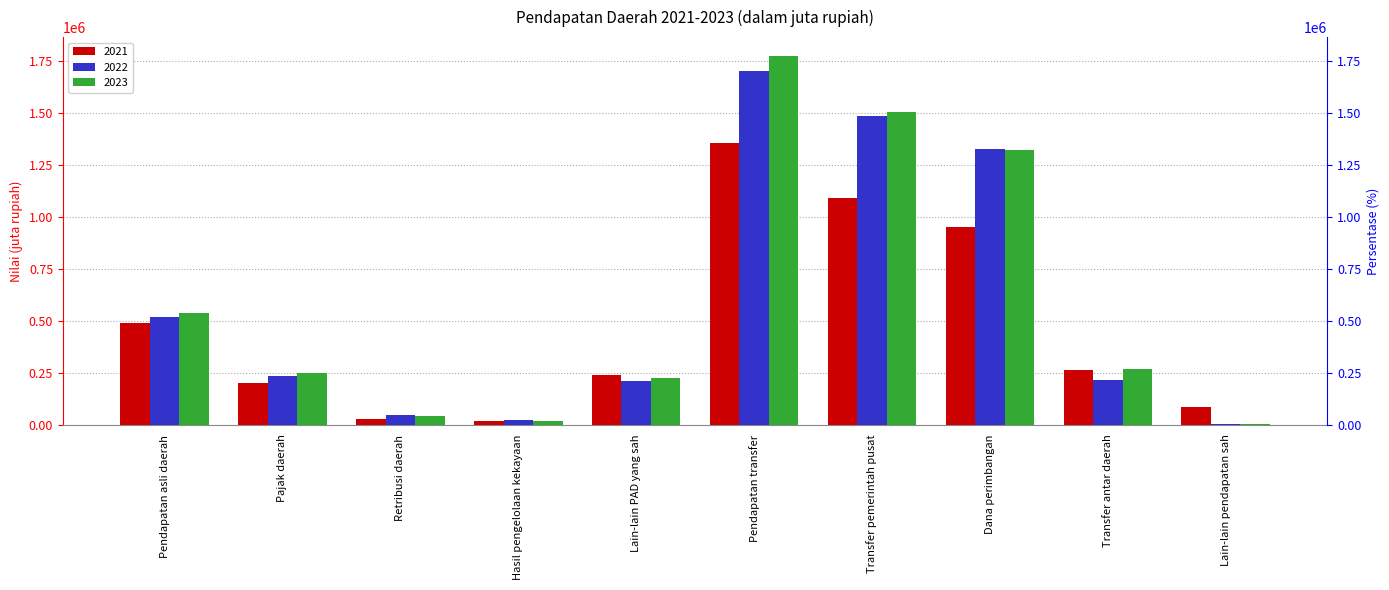

What are all the series names shown in the legend?

2021, 2022, 2023